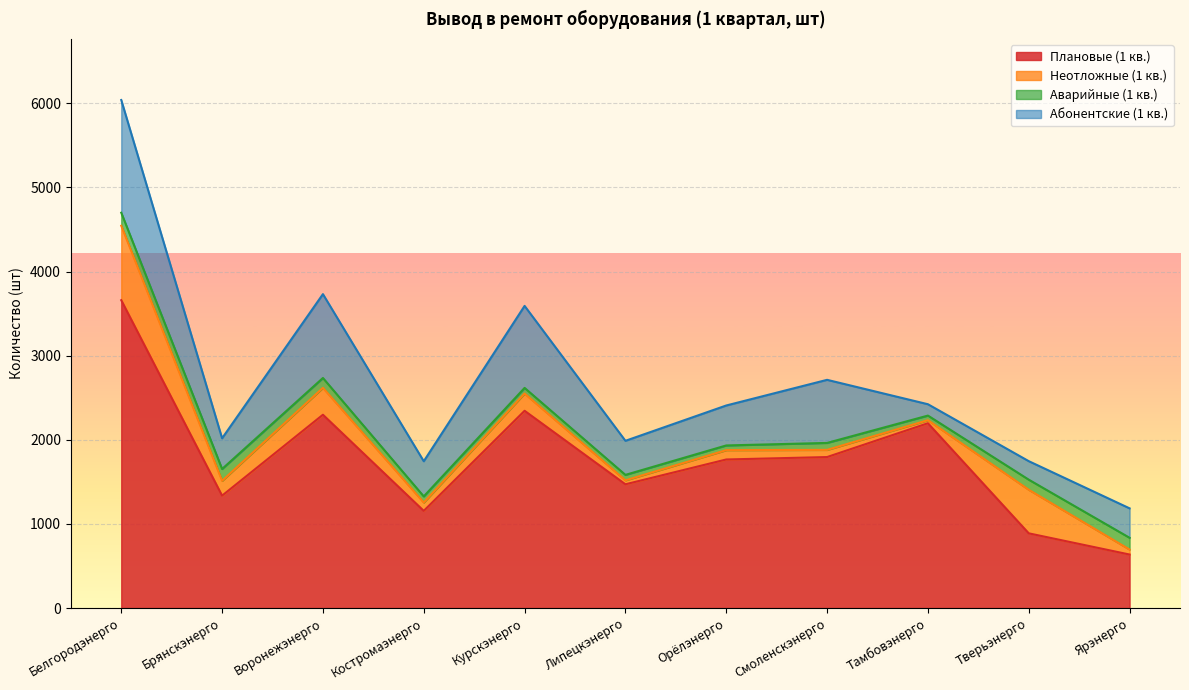

How many lines are shown in the chart?

4